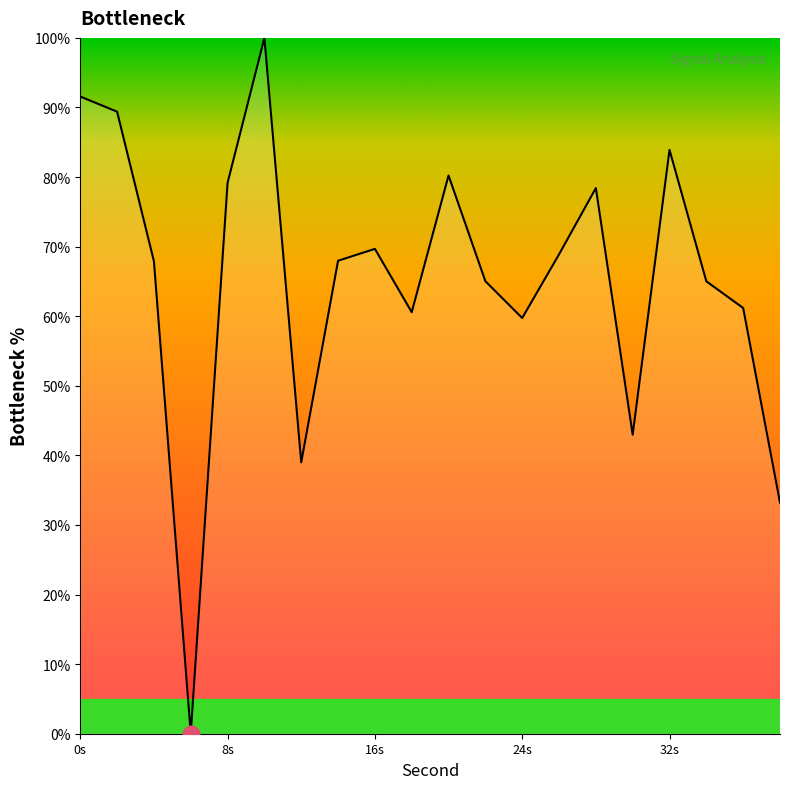

How many values are below 67?

9